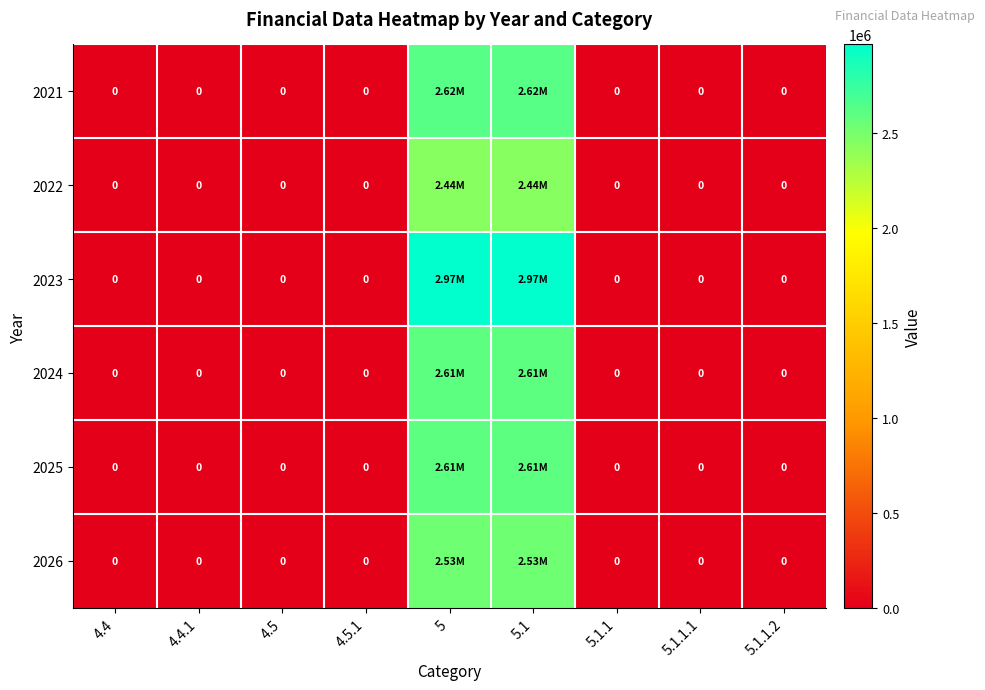

Is it true that 2022 equals 981765 at 5?

False